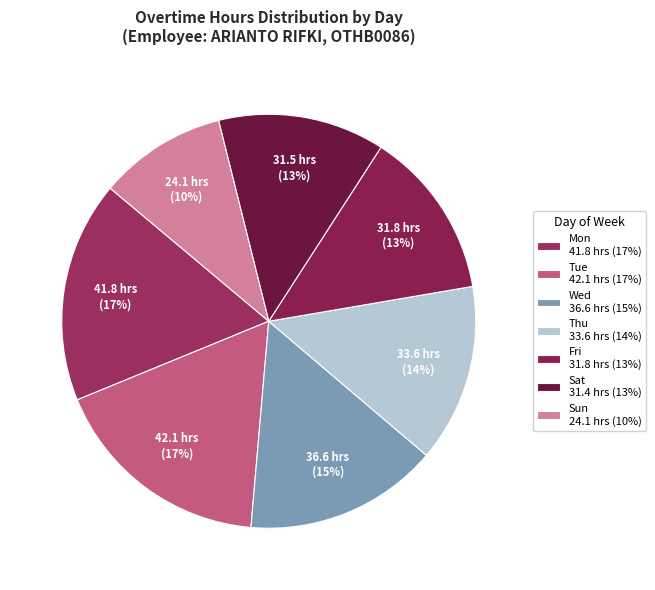

How many slices are in this pie chart?

7